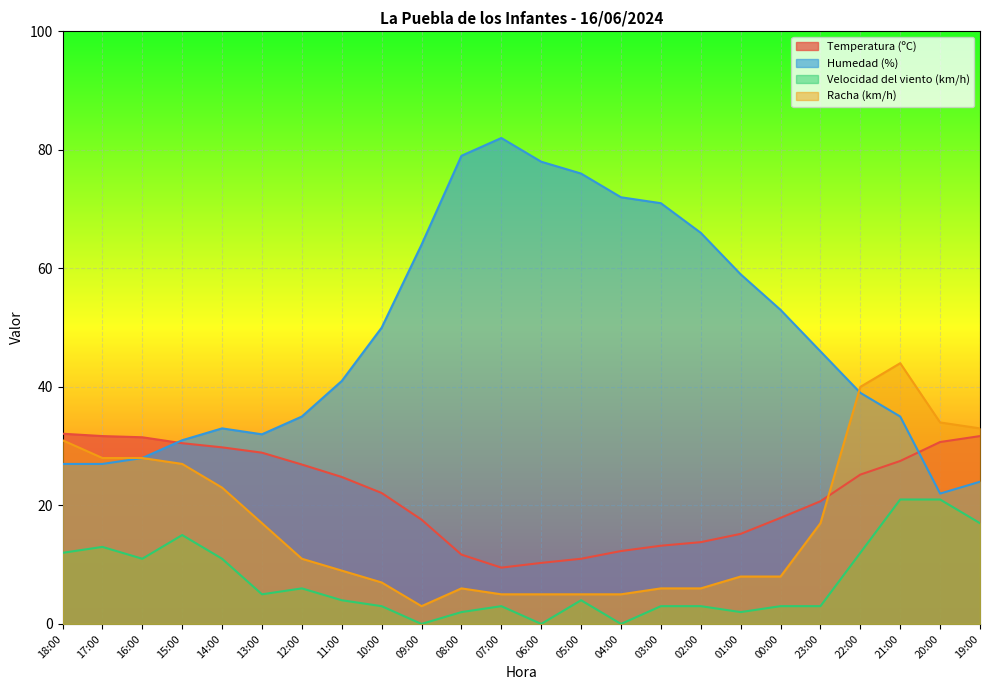

What position from the right is 02:00?

8